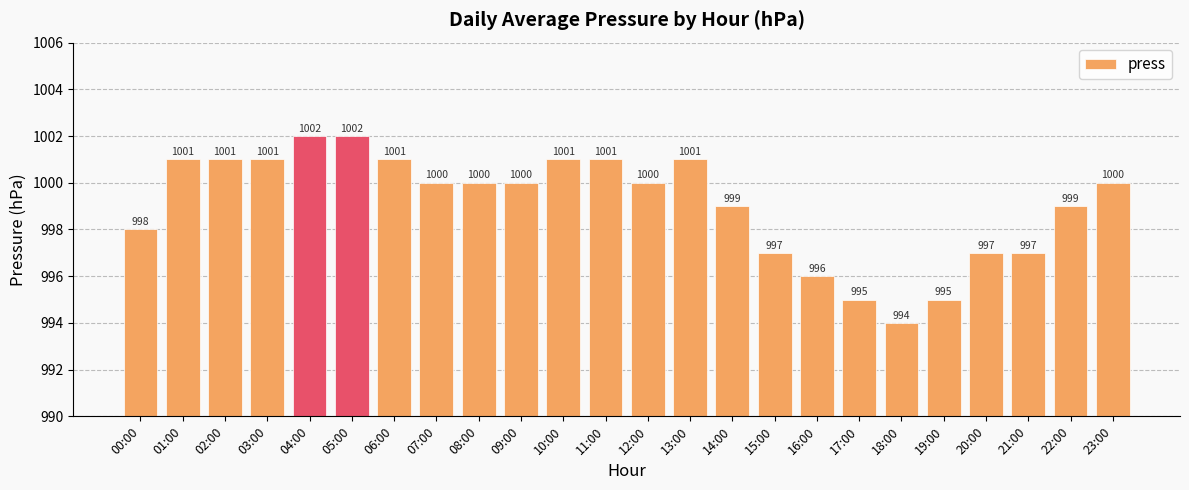

What is the average value?

999